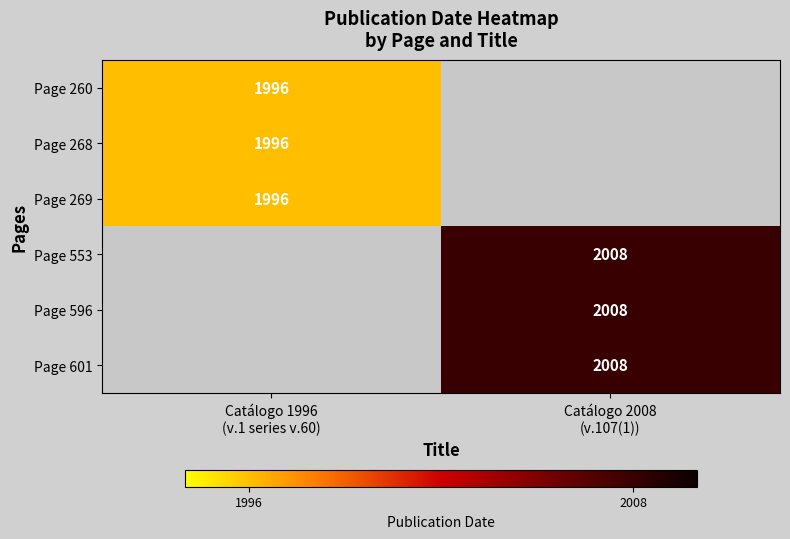

List the labels in order of Page 601 value, smallest first.

Catálogo 1996 (v.1 series v.60), Catálogo 2008 (v.107(1))